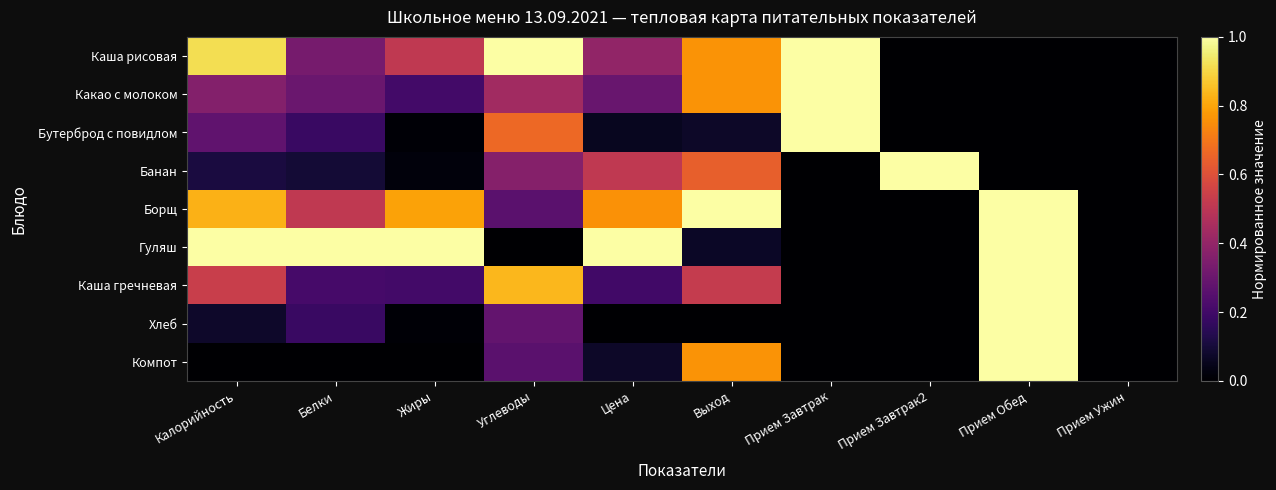

Reading right to left, extract all data points from this chart.

Каша рисовая: Прием Ужин=0.0	Прием Обед=0.0	Прием Завтрак2=0.0	Прием Завтрак=1.0	Выход=0.8	Цена=0.4	Углеводы=1.0	Жиры=0.5	Белки=0.3	Калорийность=0.9
Какао с молоком: Прием Ужин=0.0	Прием Обед=0.0	Прием Завтрак2=0.0	Прием Завтрак=1.0	Выход=0.8	Цена=0.3	Углеводы=0.4	Жиры=0.2	Белки=0.3	Калорийность=0.4
Бутерброд с повидлом: Прием Ужин=0.0	Прием Обед=0.0	Прием Завтрак2=0.0	Прием Завтрак=1.0	Выход=0.1	Цена=0.1	Углеводы=0.7	Жиры=0.0	Белки=0.2	Калорийность=0.3
Банан: Прием Ужин=0.0	Прием Обед=0.0	Прием Завтрак2=1.0	Прием Завтрак=0.0	Выход=0.6	Цена=0.5	Углеводы=0.4	Жиры=0.0	Белки=0.1	Калорийность=0.1
Борщ: Прием Ужин=0.0	Прием Обед=1.0	Прием Завтрак2=0.0	Прием Завтрак=0.0	Выход=1.0	Цена=0.8	Углеводы=0.3	Жиры=0.8	Белки=0.5	Калорийность=0.8
Гуляш: Прием Ужин=0.0	Прием Обед=1.0	Прием Завтрак2=0.0	Прием Завтрак=0.0	Выход=0.1	Цена=1.0	Углеводы=0.0	Жиры=1.0	Белки=1.0	Калорийность=1.0
Каша гречневая: Прием Ужин=0.0	Прием Обед=1.0	Прием Завтрак2=0.0	Прием Завтрак=0.0	Выход=0.5	Цена=0.2	Углеводы=0.8	Жиры=0.2	Белки=0.2	Калорийность=0.5
Хлеб: Прием Ужин=0.0	Прием Обед=1.0	Прием Завтрак2=0.0	Прием Завтрак=0.0	Выход=0.0	Цена=0.0	Углеводы=0.3	Жиры=0.0	Белки=0.2	Калорийность=0.1
Компот: Прием Ужин=0.0	Прием Обед=1.0	Прием Завтрак2=0.0	Прием Завтрак=0.0	Выход=0.8	Цена=0.1	Углеводы=0.3	Жиры=0.0	Белки=0.0	Калорийность=0.0